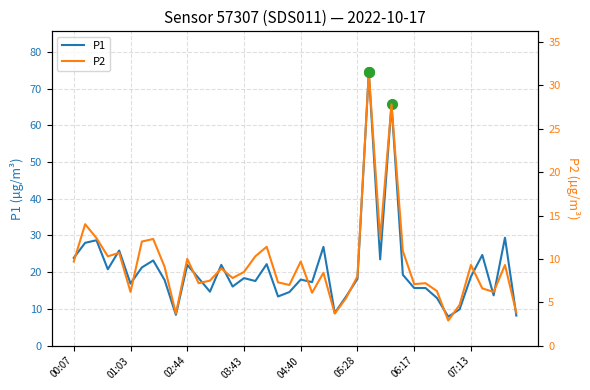

Between 05:28 and 19, which is larger?

05:28